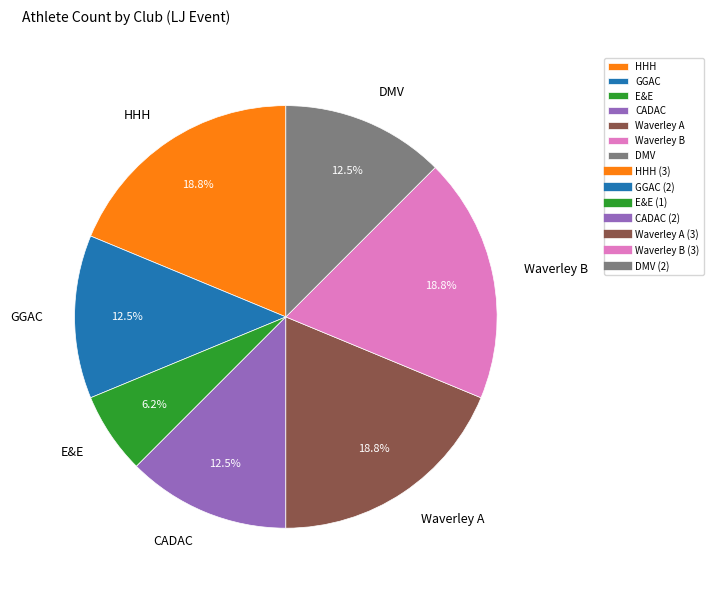

Between Waverley B and DMV, which is larger?

Waverley B